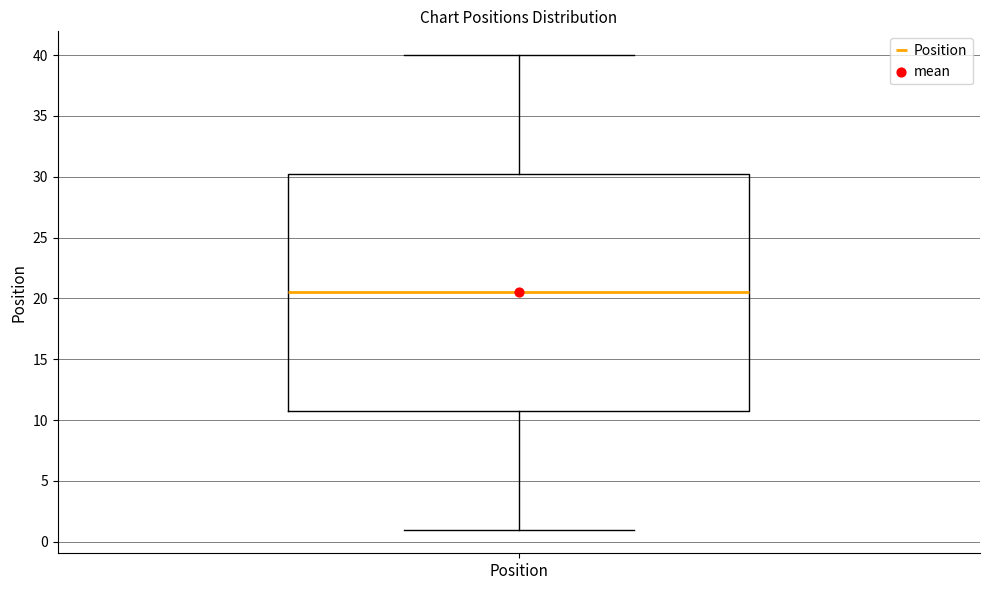

Transcribe this box plot: give where the median line is, the range the box spans, and where the two whiskers end, as read against the y-axis. The values are not printed on the chart, so give them approximately, as read against the axis.

median 20.5, box 11.0 to 30.5, whiskers 1.0 to 40.0